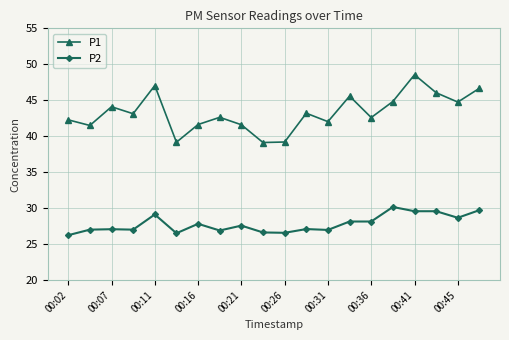

Rank the series by their average value, from lowest to highest.

P2, P1